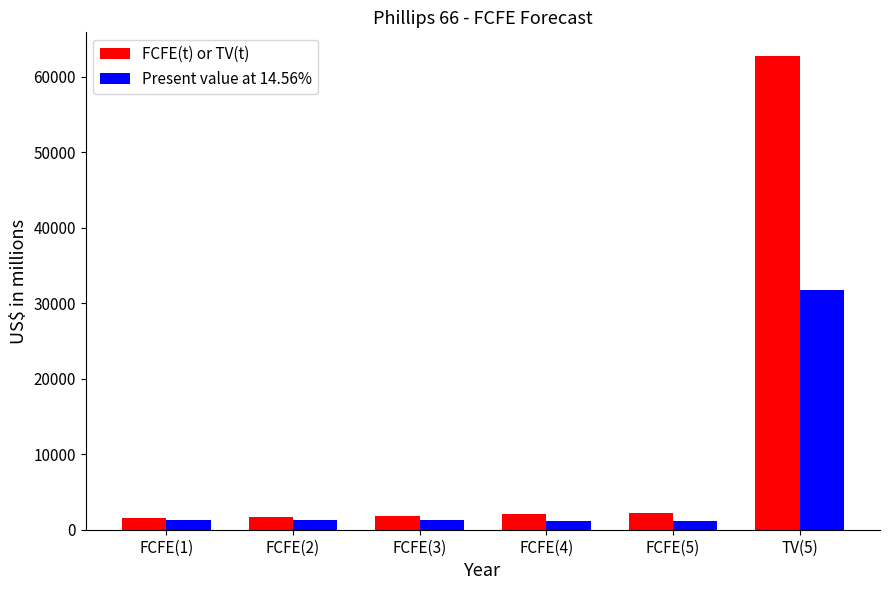

Which series has the widest spread of values?

FCFE(t) or TV(t)